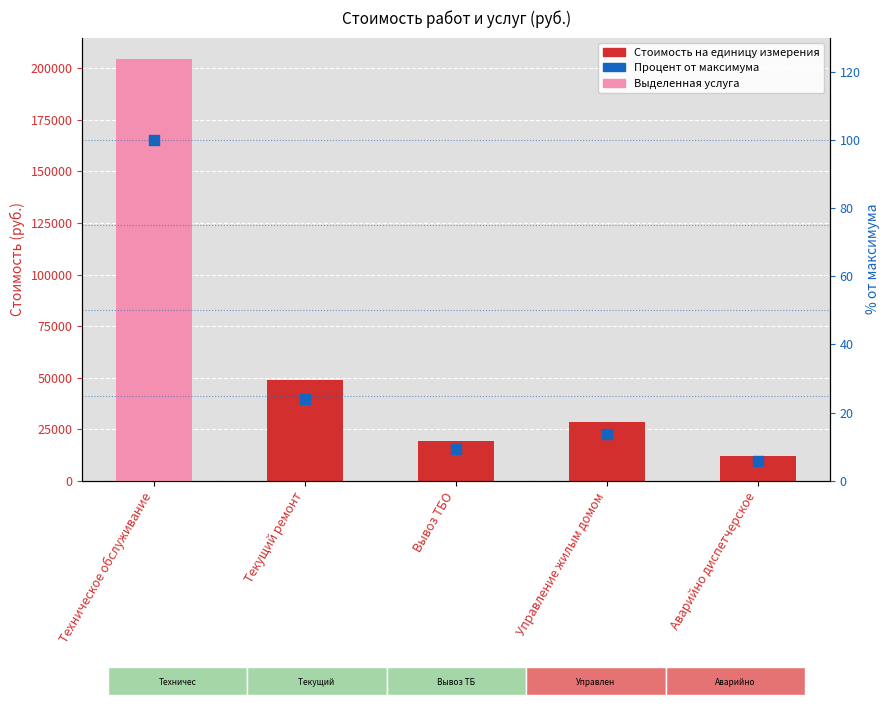

Which series has the largest total across all categories?

Стоимость на единицу измерения